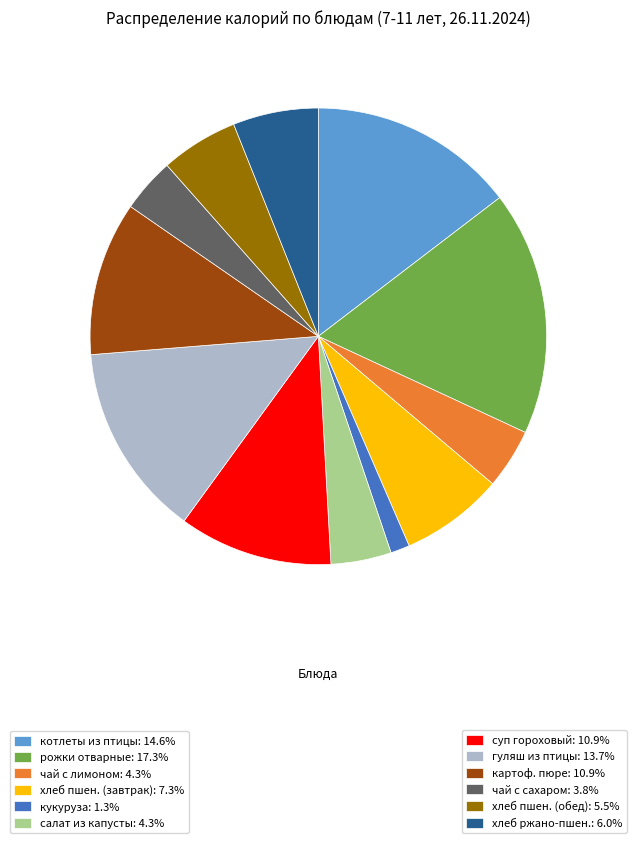

Is there any slice that represents more than half of the pie?

No